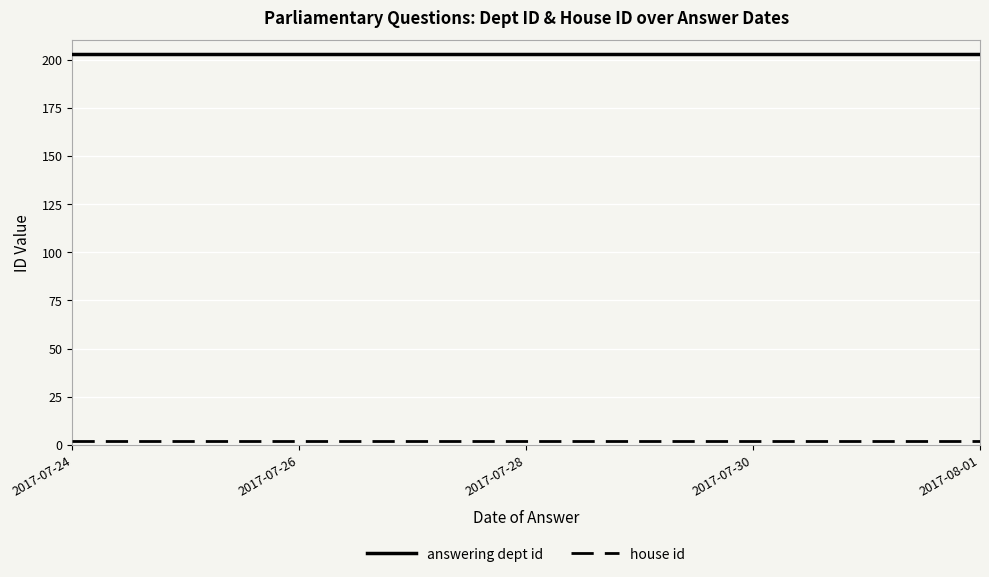

True or false: answering dept id has a value of 268 at 2017-07-24.

False